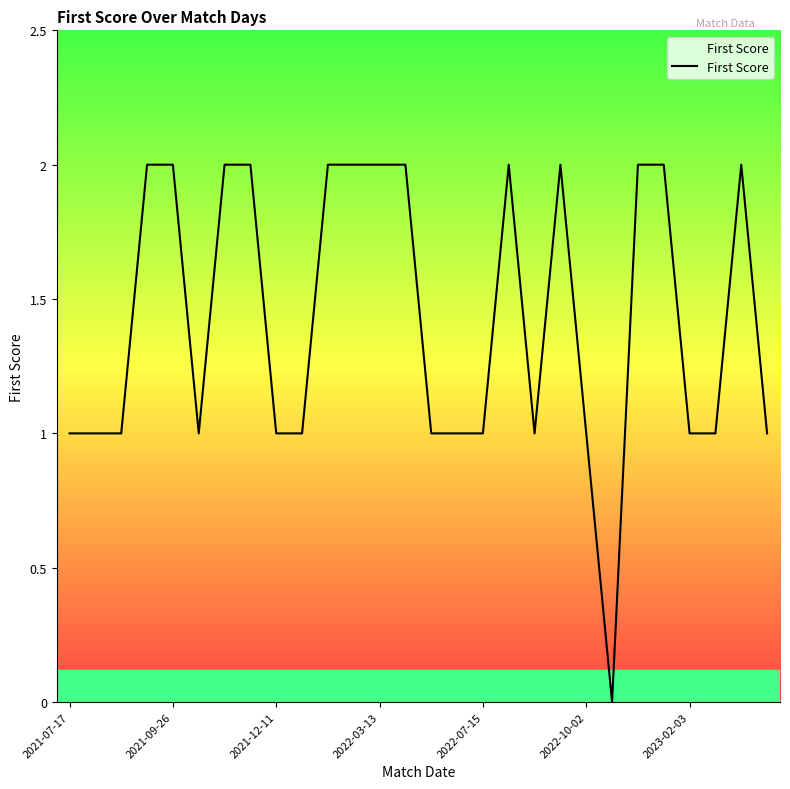

Reading left to right, transcribe all the data shown in this chart.

1	1	1	2	2	1	2	2	1	1	2	2	2	2	1	1	1	2	1	2	1	0	2	2	1	1	2	1